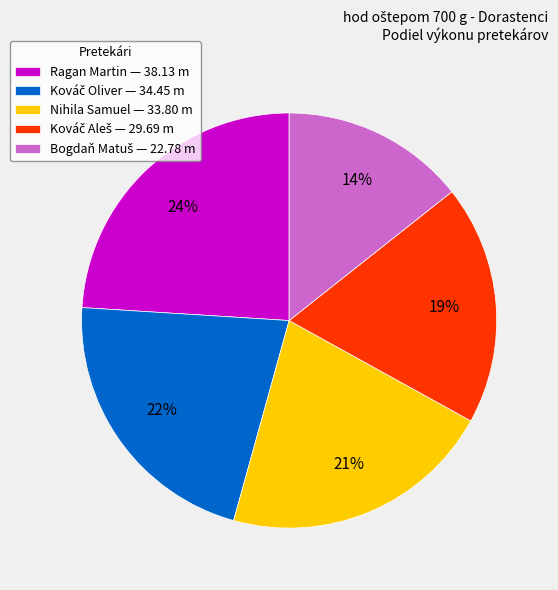

Is it true that Nihila Samuel is 34% of the pie?

False